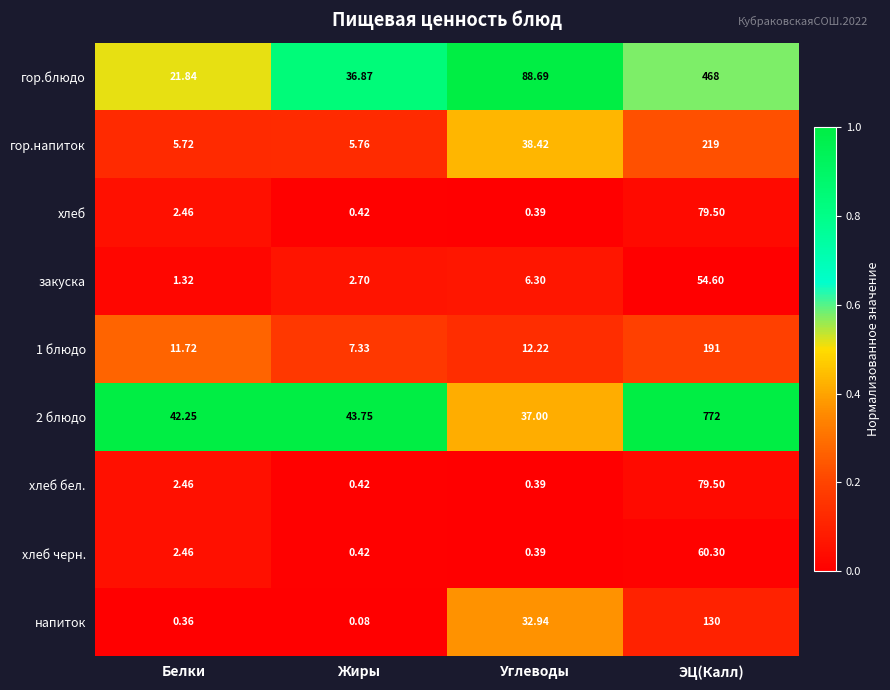

Which category has the lowest value in the гор.блюдо series?

Белки